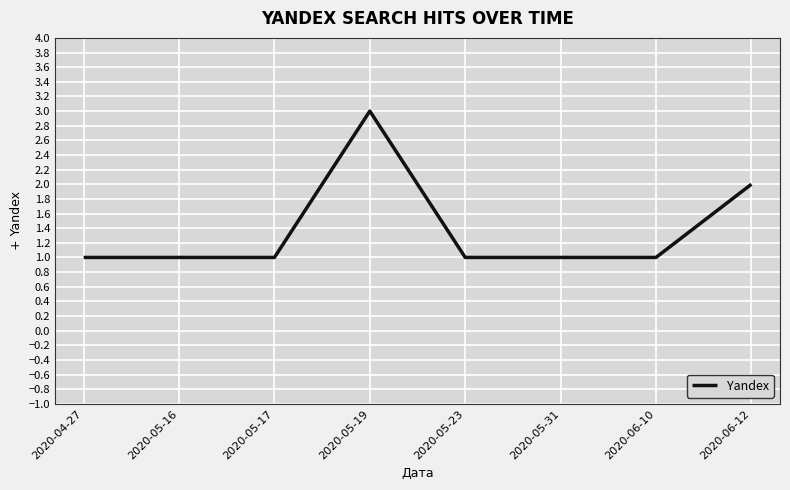

True or false: the data shows 0 at 2020-04-27.

False